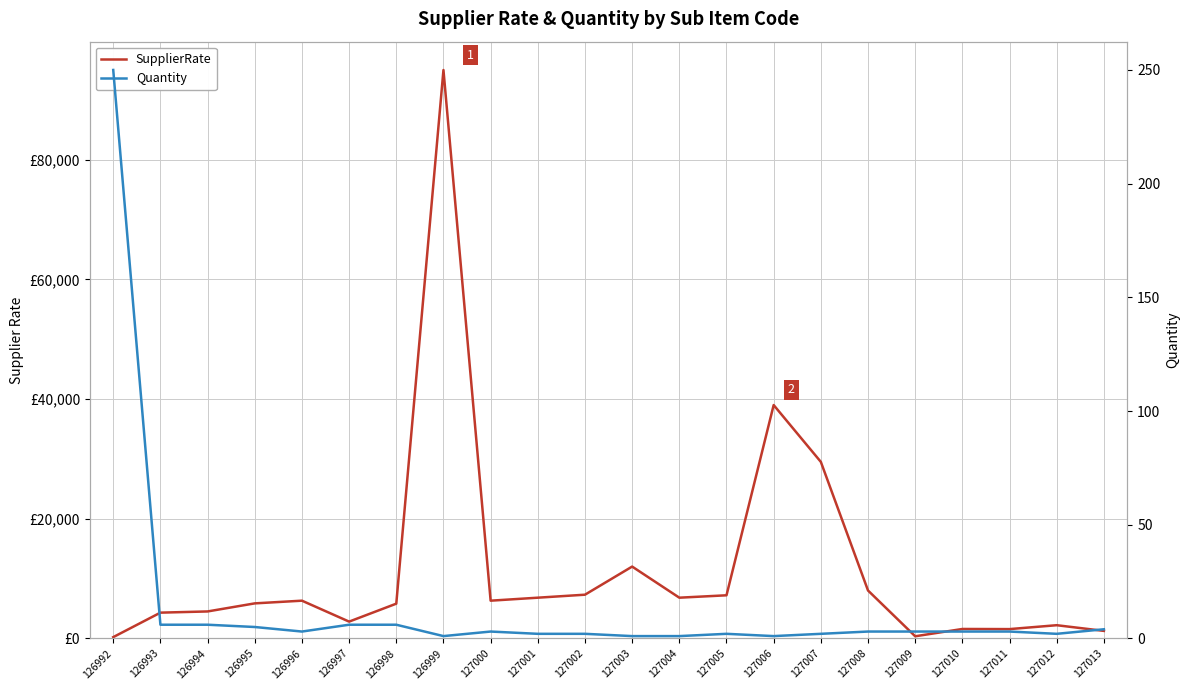

How many values in the Quantity series exceed 3?

7